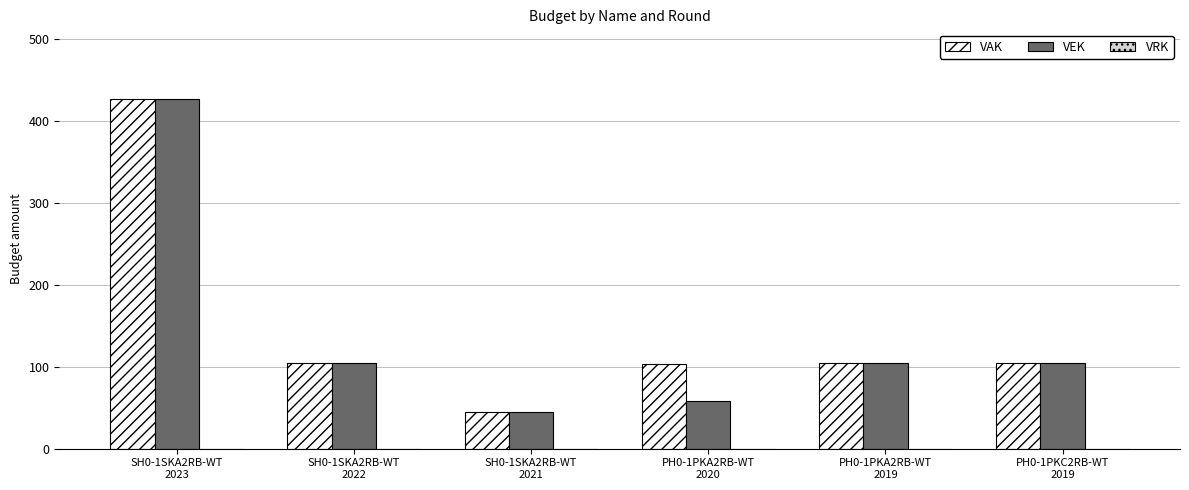

Rank the series at PH0-1PKA2RB-WT
2020 from lowest to highest value.

VEK, VAK